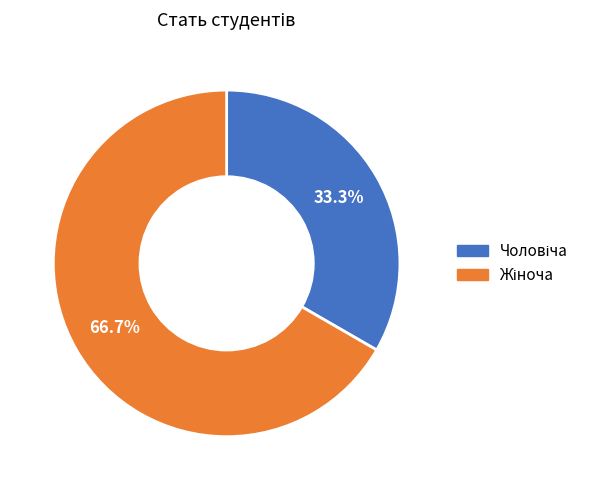

Is there a majority slice in this chart?

Yes